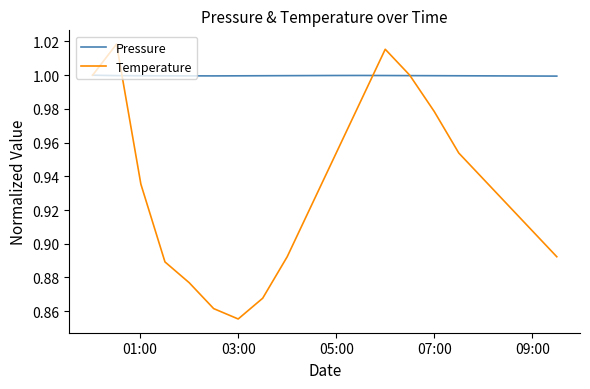

What are all the series names shown in the legend?

Pressure, Temperature